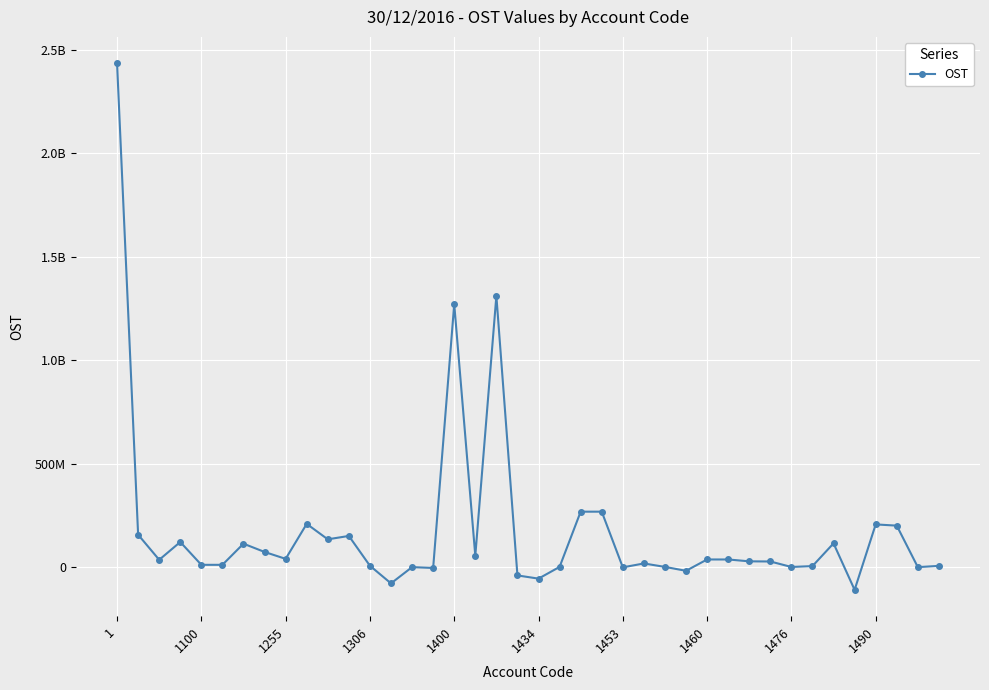

Is this an area chart (filled region under the line)?

No